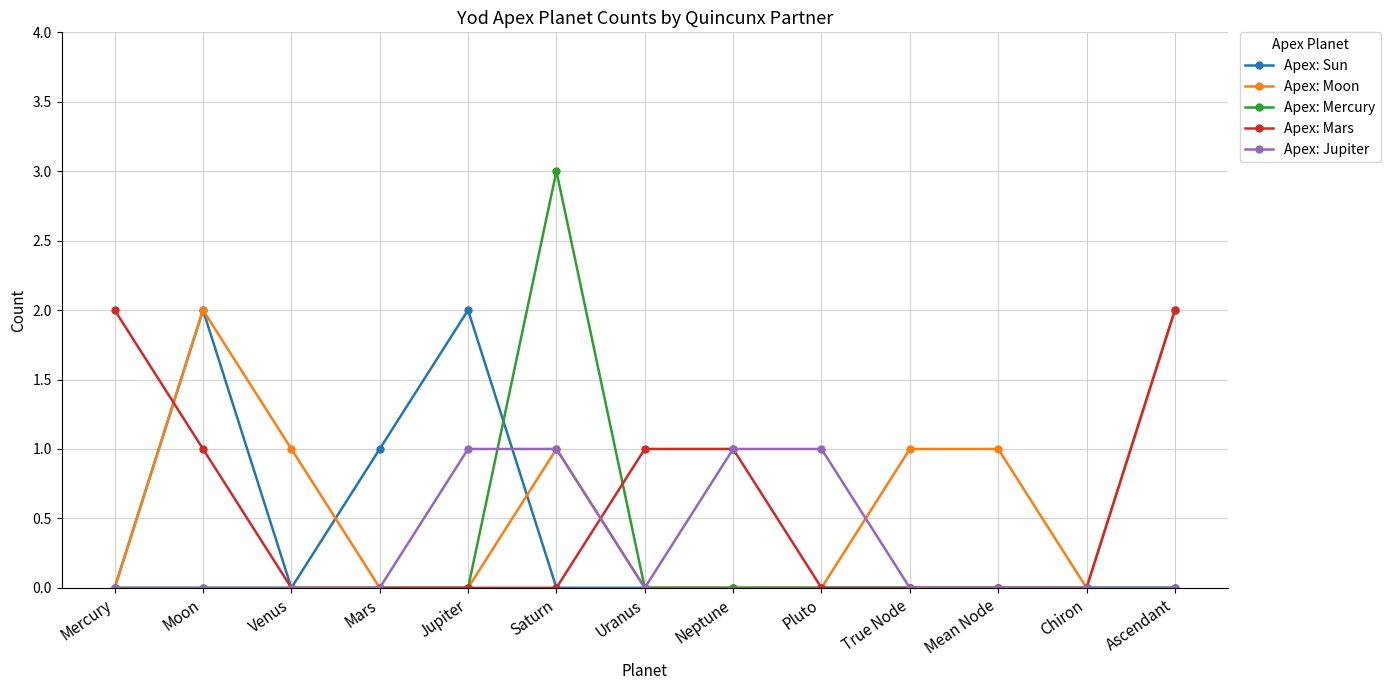

True or false: Apex: Sun has a value of 1 at Mars.

True